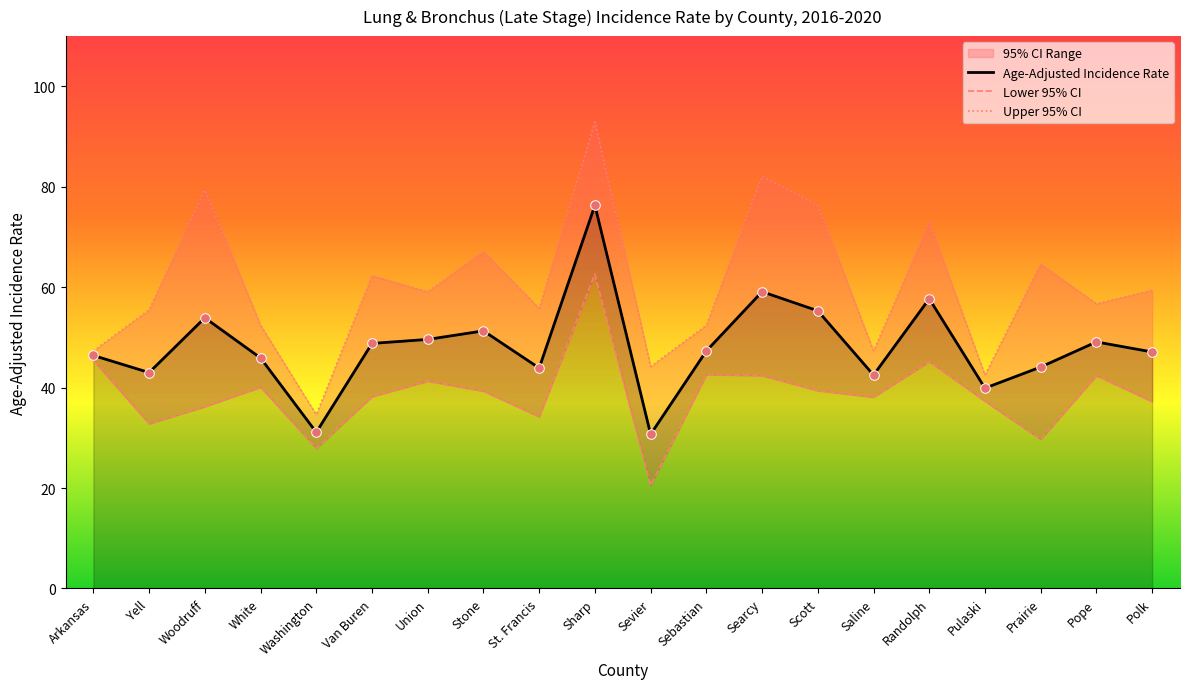

Is the value of Upper 95% CI at Pope greater than the value of Lower 95% CI at White?

Yes